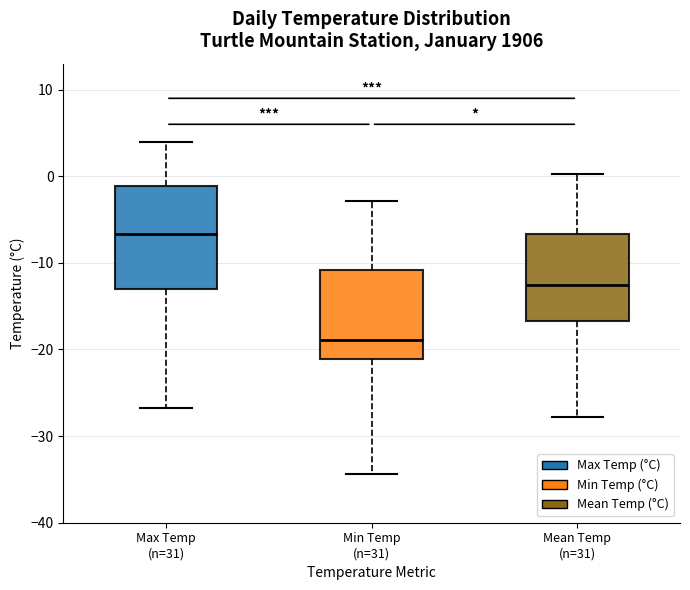

Reading left to right, read every box against the y-axis: the position of its median line, the range the box covers, and the ends of its whiskers. The values are not printed on the chart, so give them approximately, as read against the axis.

Max Temp (n=31): median -7, box -13 to -1, whiskers -27 to 4
Min Temp (n=31): median -19, box -21 to -11, whiskers -34 to -3
Mean Temp (n=31): median -12, box -17 to -7, whiskers -28 to 0